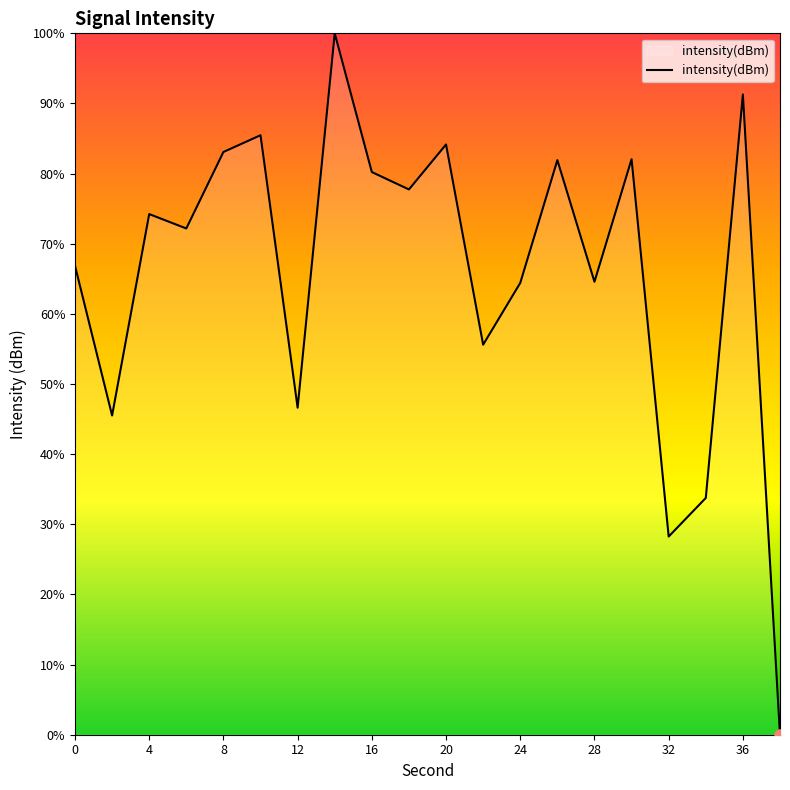

What is the difference between the maximum and minimum values?

100.0